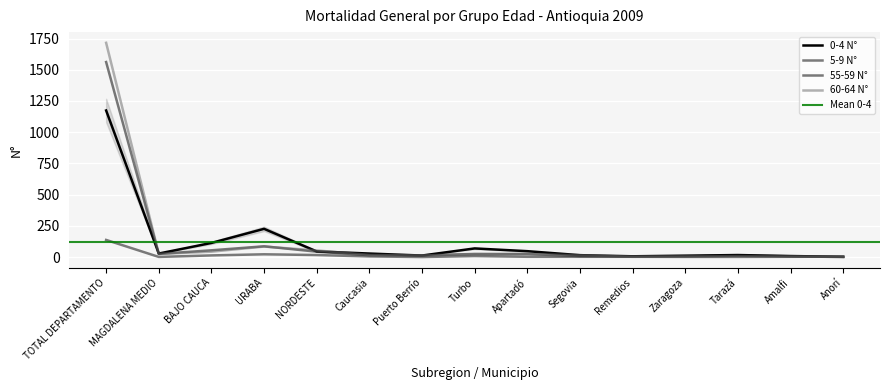

Rank the categories by 60-64 N° value from highest to lowest.

TOTAL DEPARTAMENTO, URABA, NORDESTE, BAJO CAUCA, Turbo, Caucasia, Anorí, Apartadó, Segovia, Remedios, Amalfi, MAGDALENA MEDIO, Zaragoza, Tarazá, Puerto Berrío